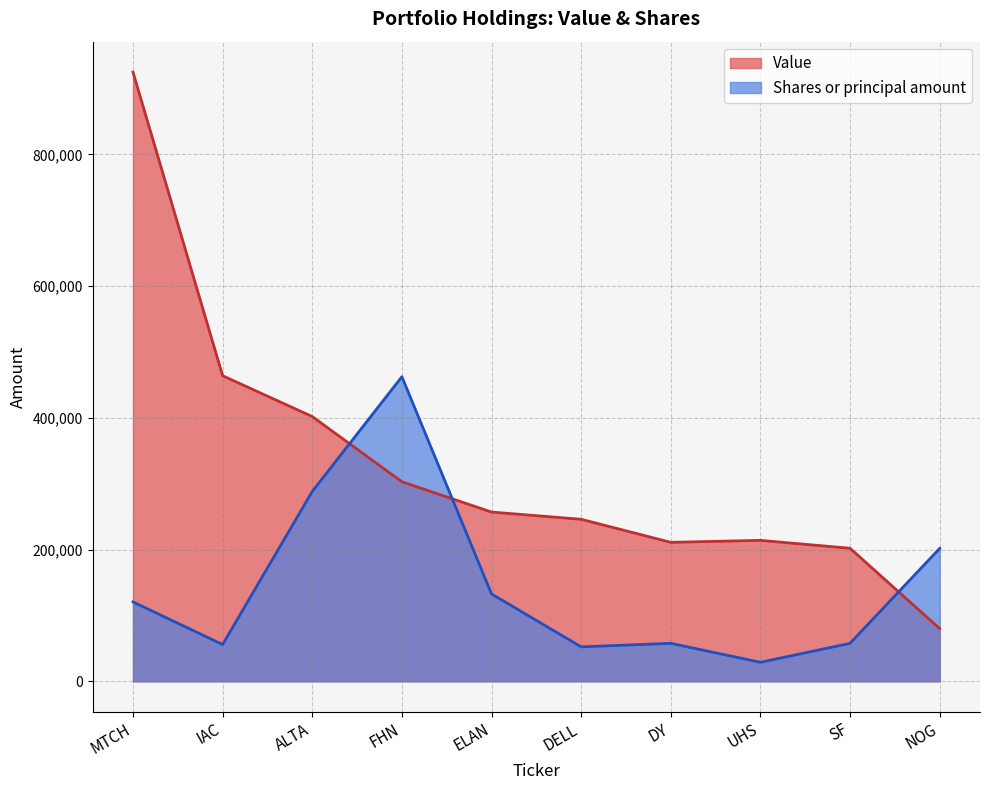

What is the minimum value for Value?

80000.0